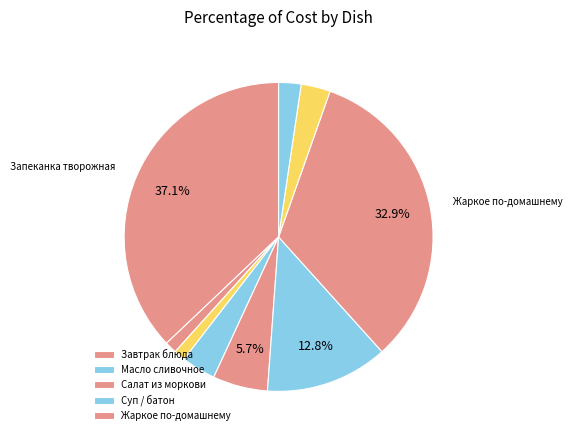

Count the number of slices in the pie.

9